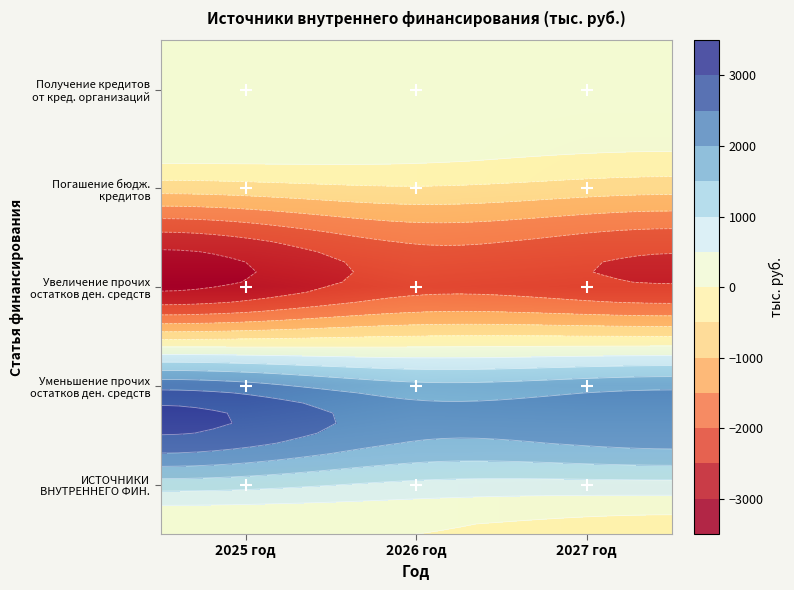

Which has a higher value, 2027 год or 2025 год?

2027 год